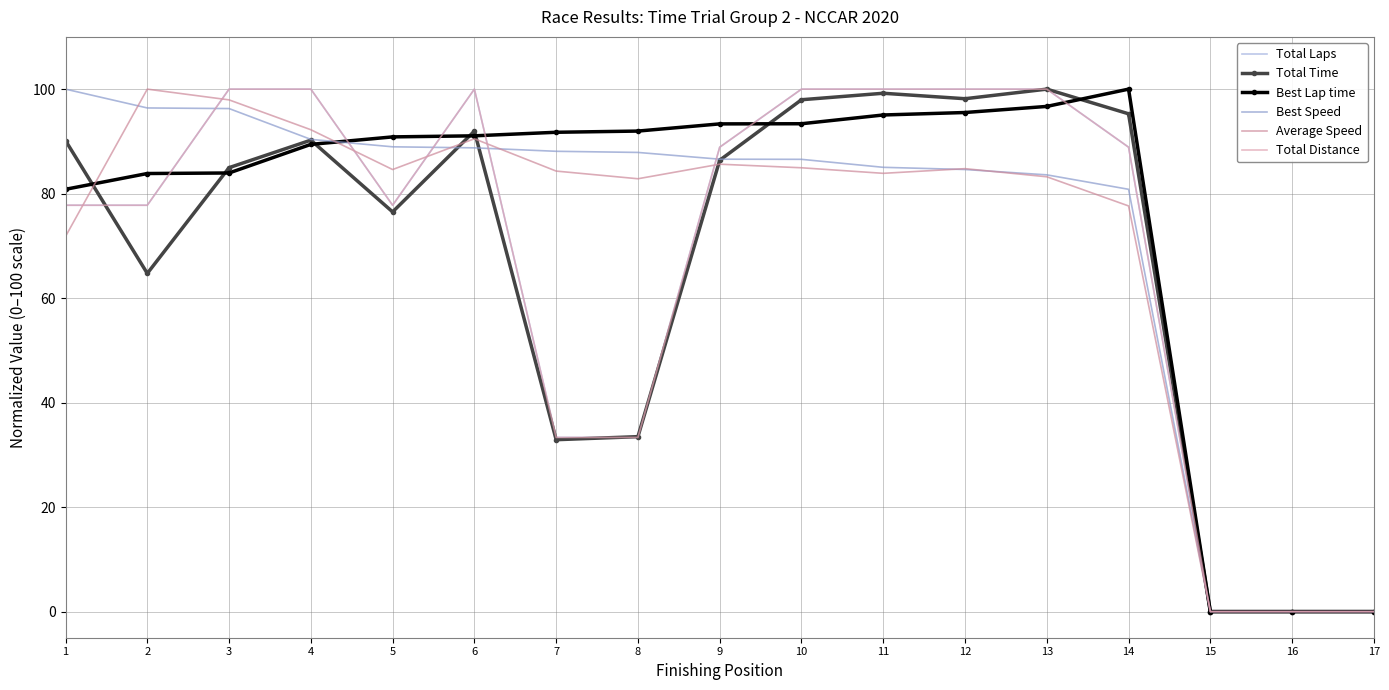

True or false: Total Distance has a value of 100.0 at 12.

True